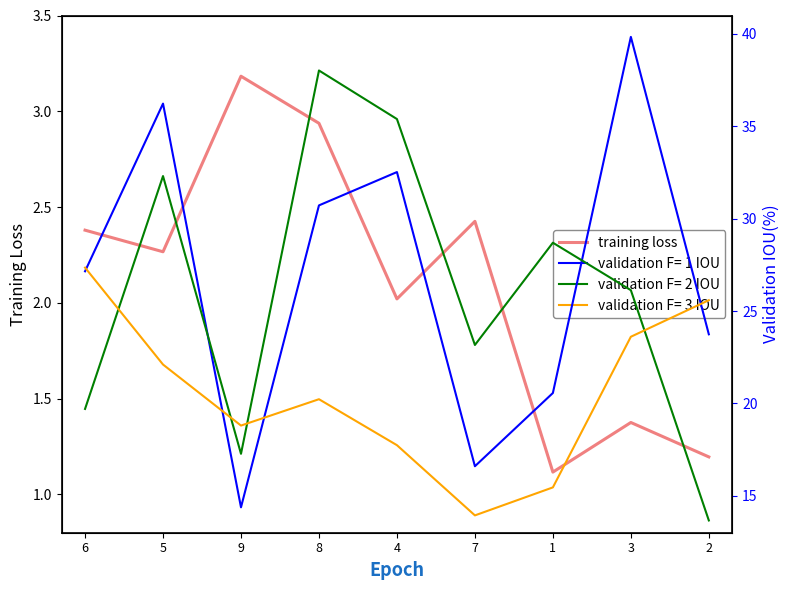

Between 7 and 4, which is larger?

7